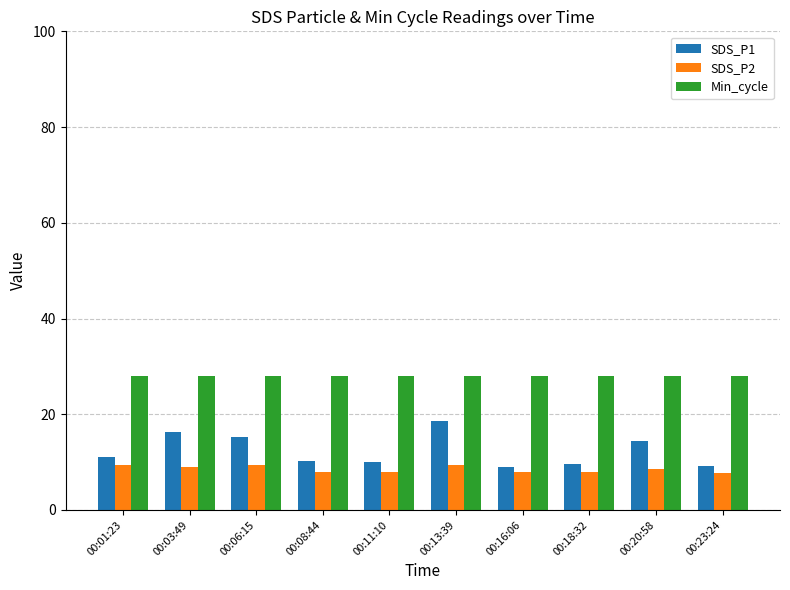

At 00:23:24, list the series in order from largest to smallest.

Min_cycle, SDS_P1, SDS_P2